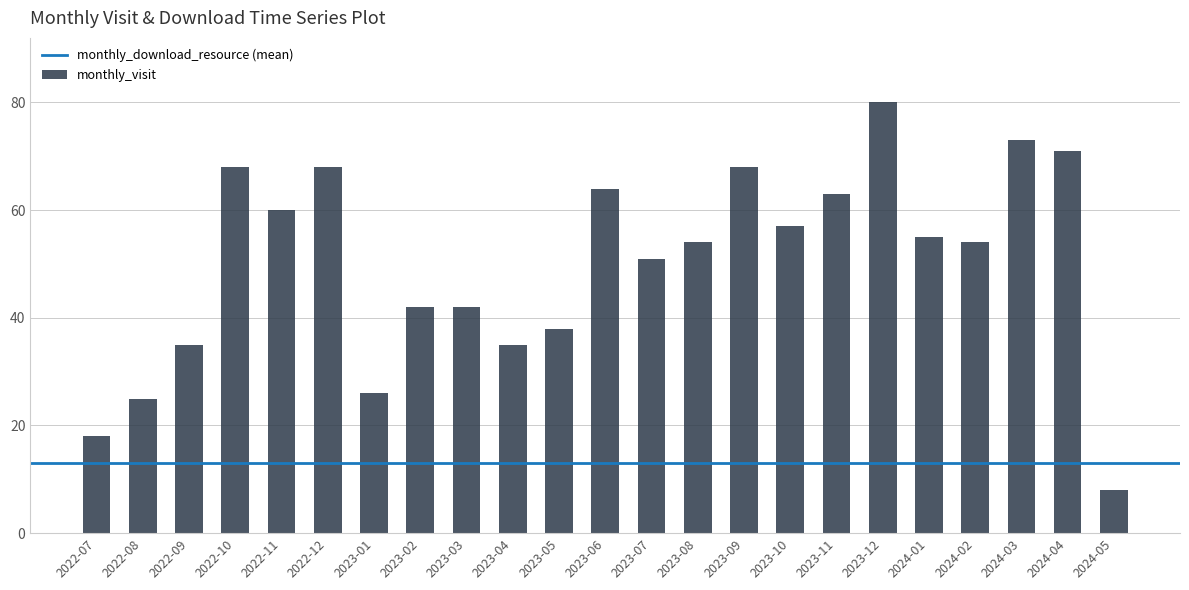

Reading left to right, extract all data points from this chart.

2022-07=18	2022-08=25	2022-09=35	2022-10=68	2022-11=60	2022-12=68	2023-01=26	2023-02=42	2023-03=42	2023-04=35	2023-05=38	2023-06=64	2023-07=51	2023-08=54	2023-09=68	2023-10=57	2023-11=63	2023-12=80	2024-01=55	2024-02=54	2024-03=73	2024-04=71	2024-05=8